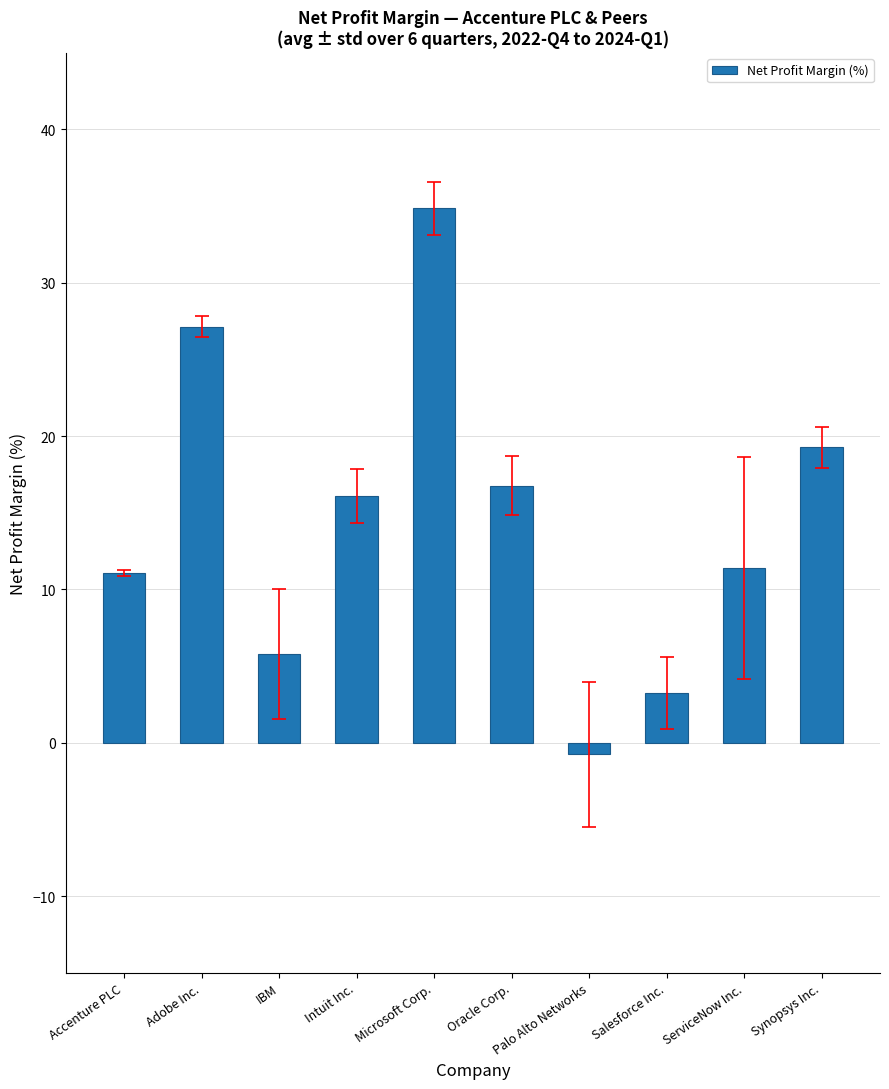

Between Palo Alto Networks and Adobe Inc., which is larger?

Adobe Inc.